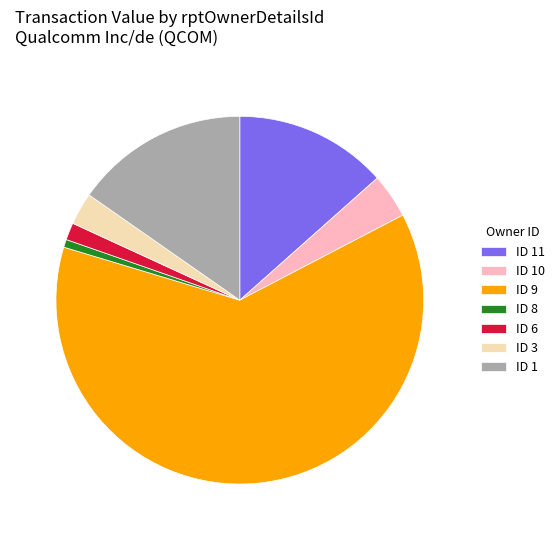

Combined, do ID 3 and ID 8 account for over 50%?

No